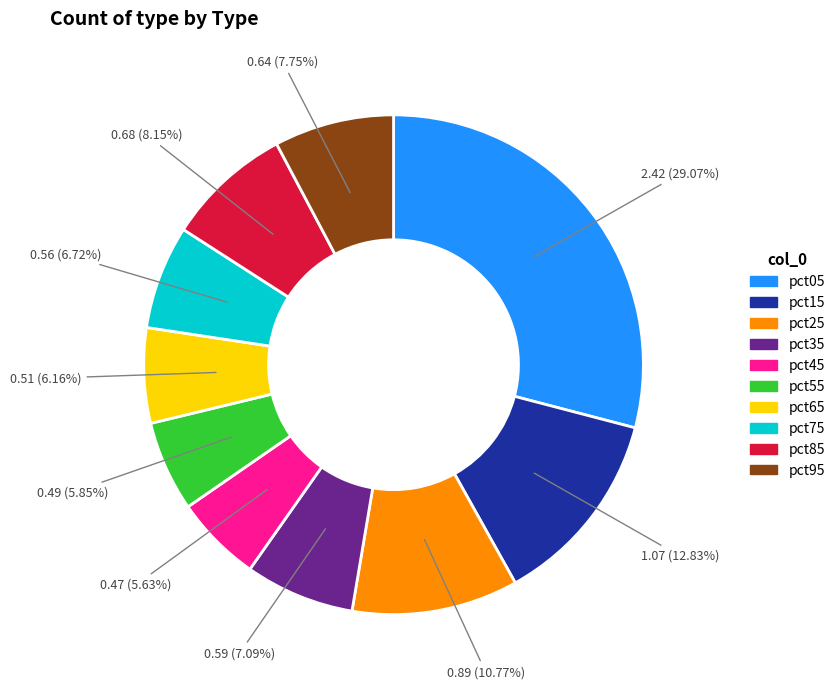

Is pct45 the majority of the pie?

No